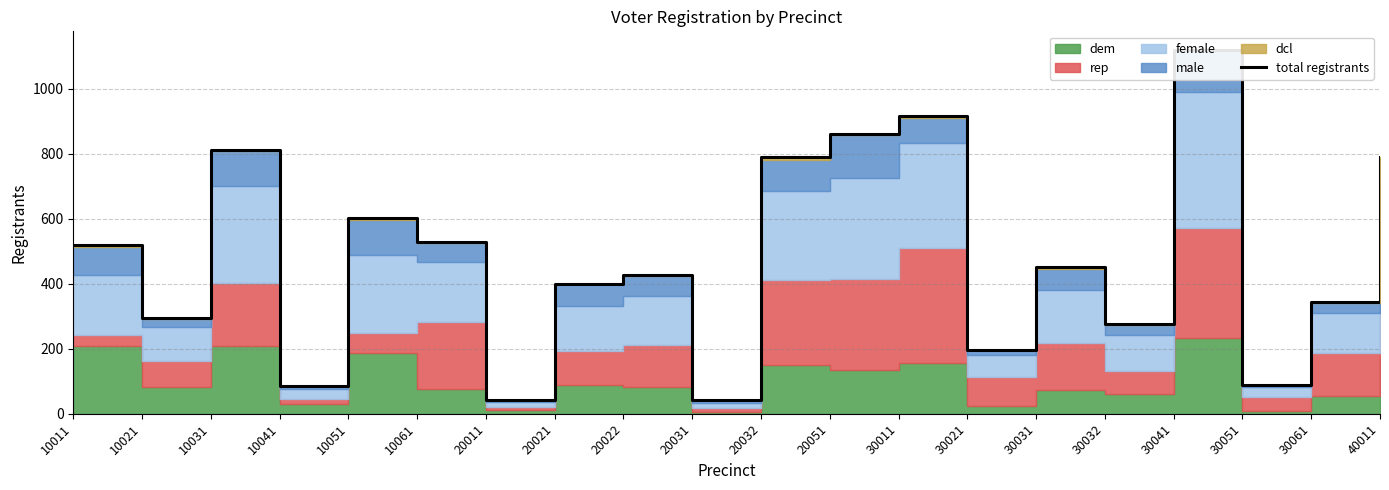

Between 10041 and 10031, which is larger?

10031